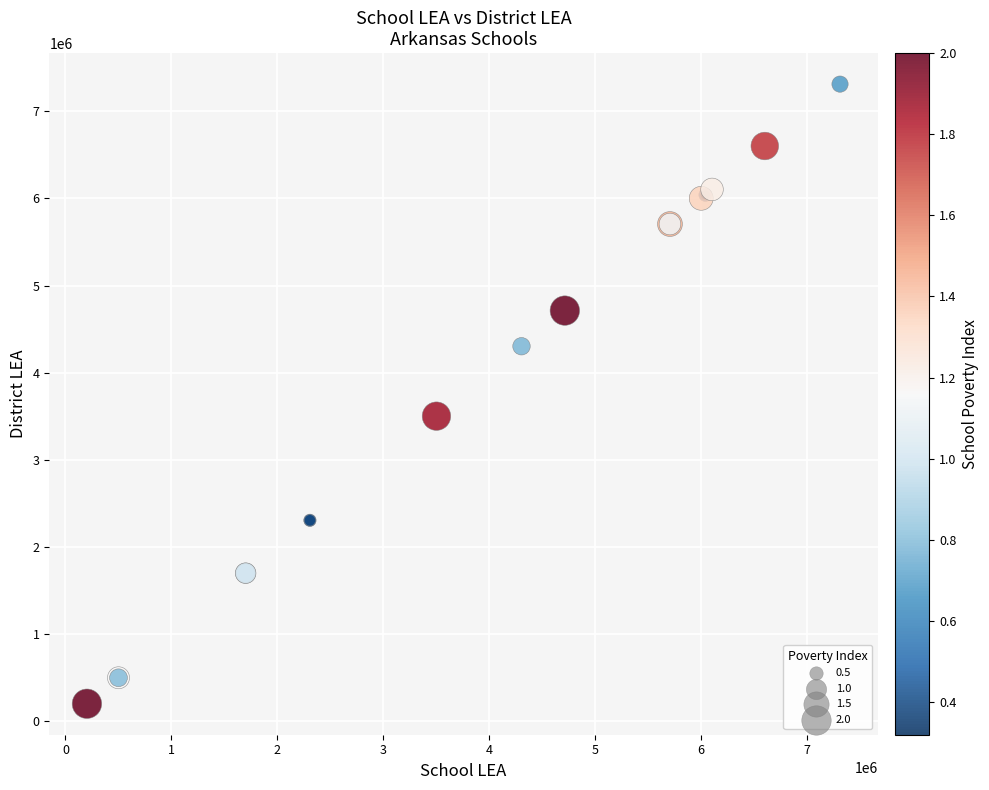

What Y value in the scatter plot is closest to 3757000?

3502000